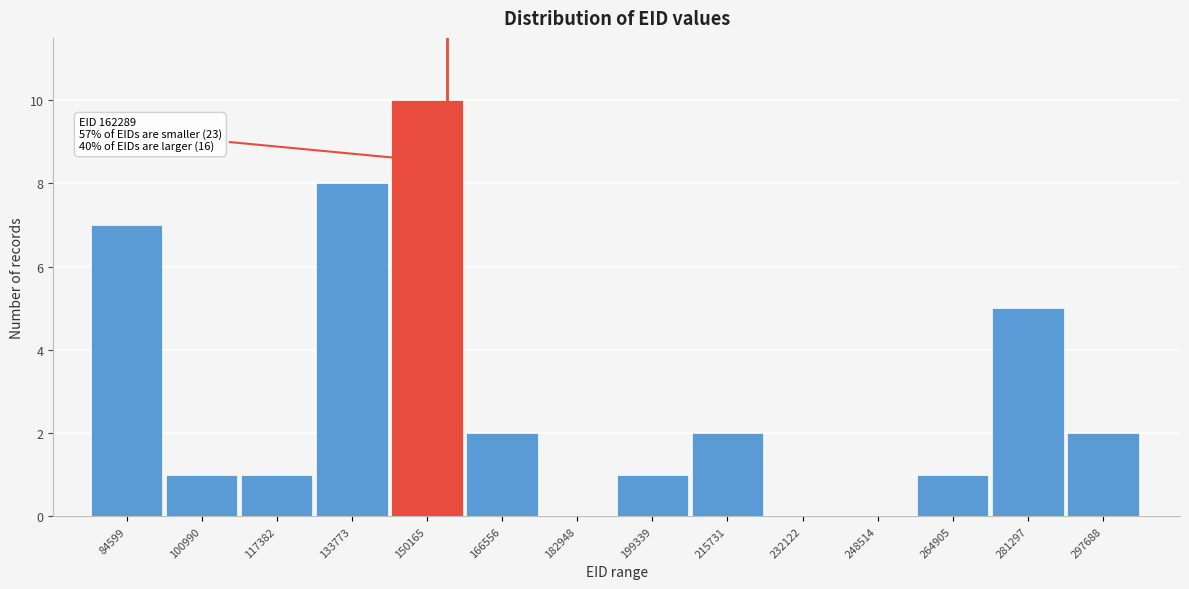

Reading left to right, transcribe all the data shown in this chart.

84599=7	100990=1	117382=1	133773=8	150165=10	166556=2	182948=0	199339=1	215731=2	232122=0	248514=0	264905=1	281297=5	297688=2